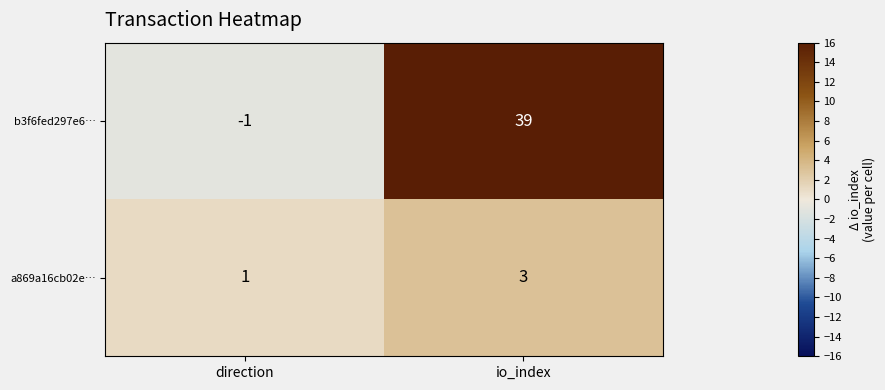

At which label does b3f6fed297e6… reach its peak?

io_index